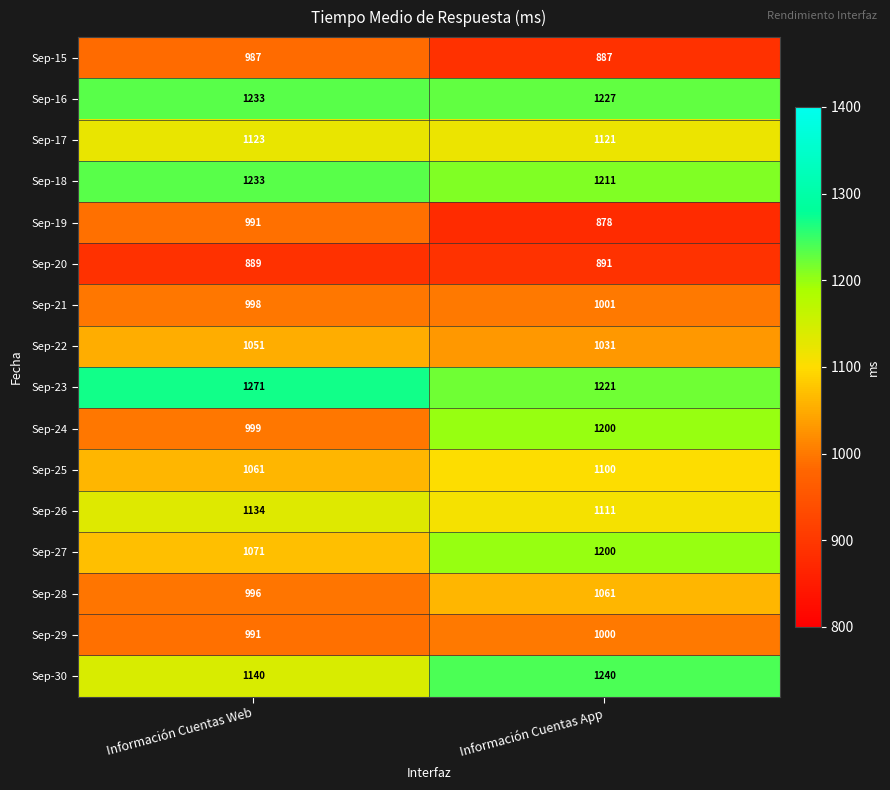

How many series are shown in this chart?

16